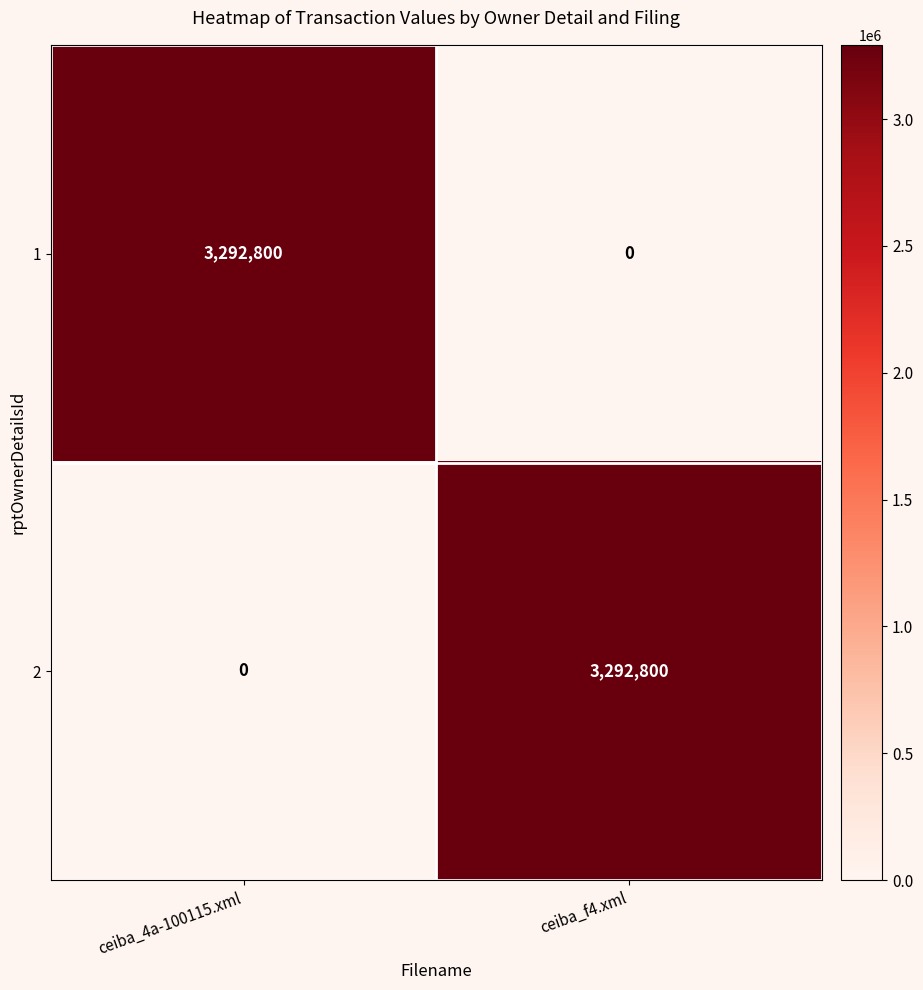

Reading left to right, transcribe all the data shown in this chart.

1: 3292800	0
2: 0	3292800